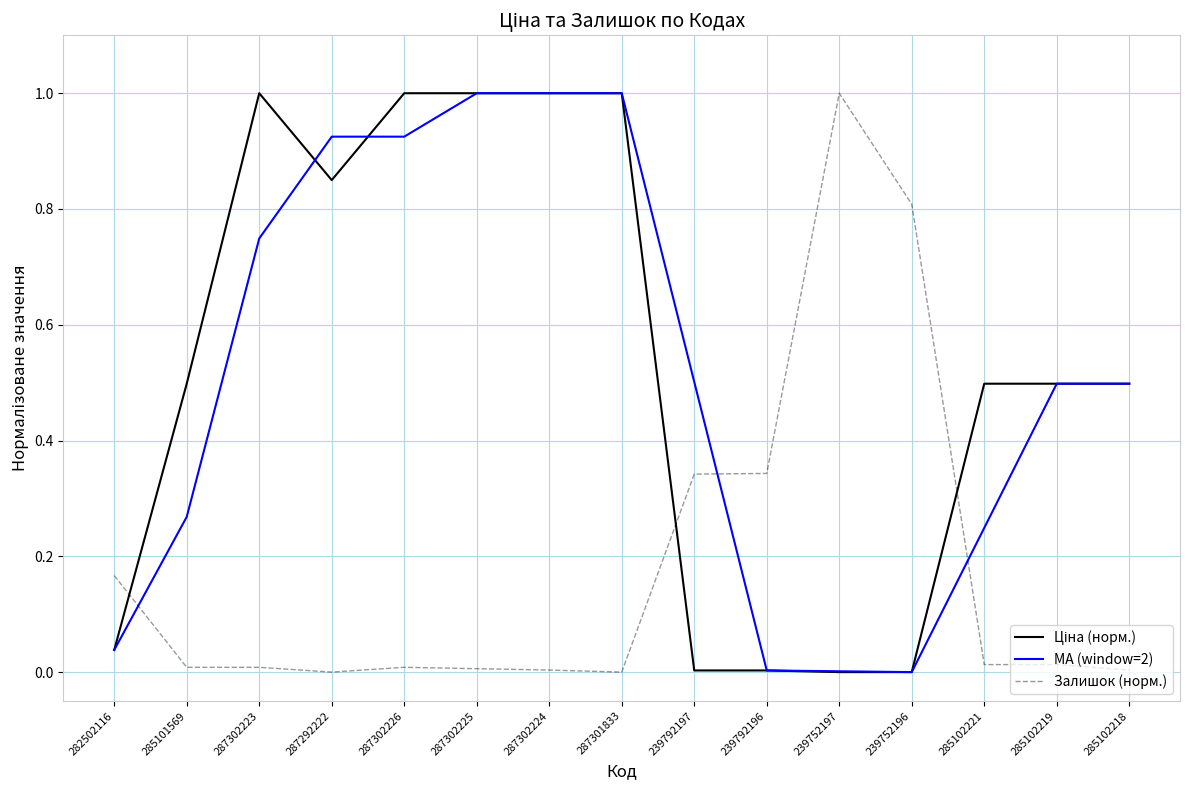

What is the highest value of the Залишок (норм.) series?

1.0